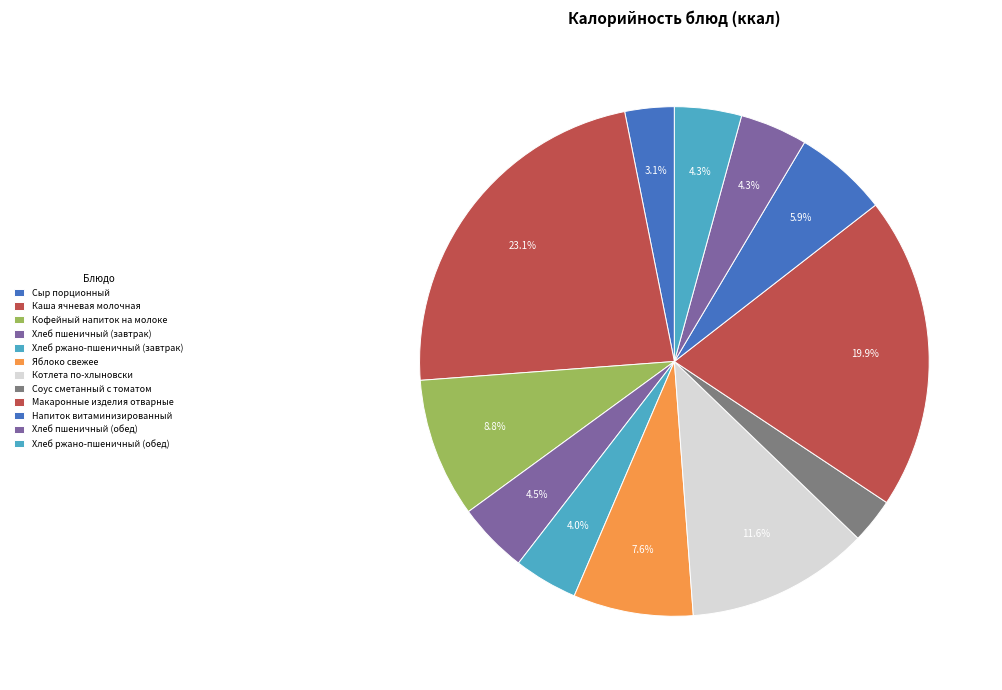

How much of the chart is everything except Напиток витаминизированный?

94.1%